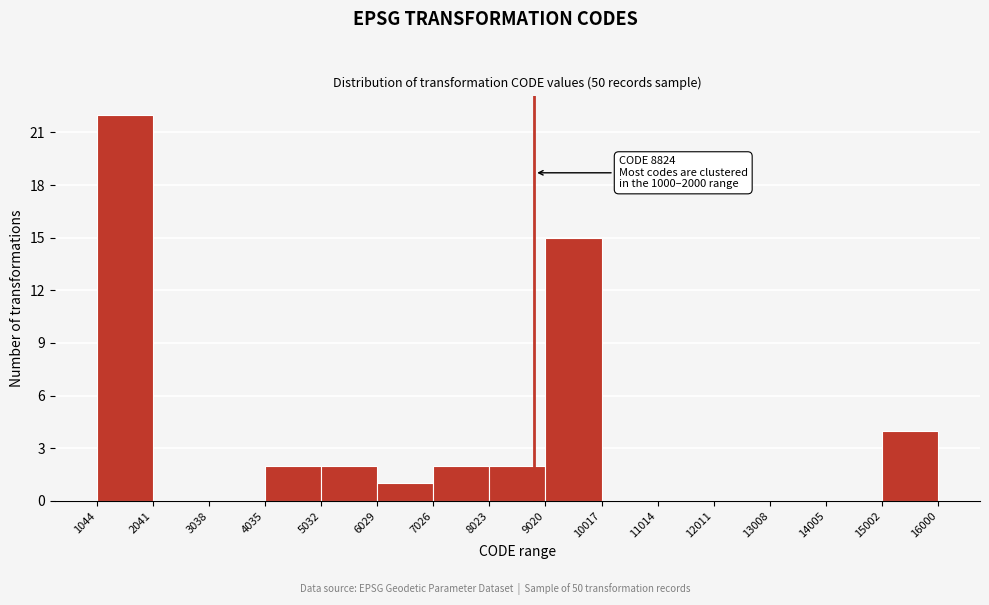

Which range on the x-axis has the tallest bar?

1044 to 2041